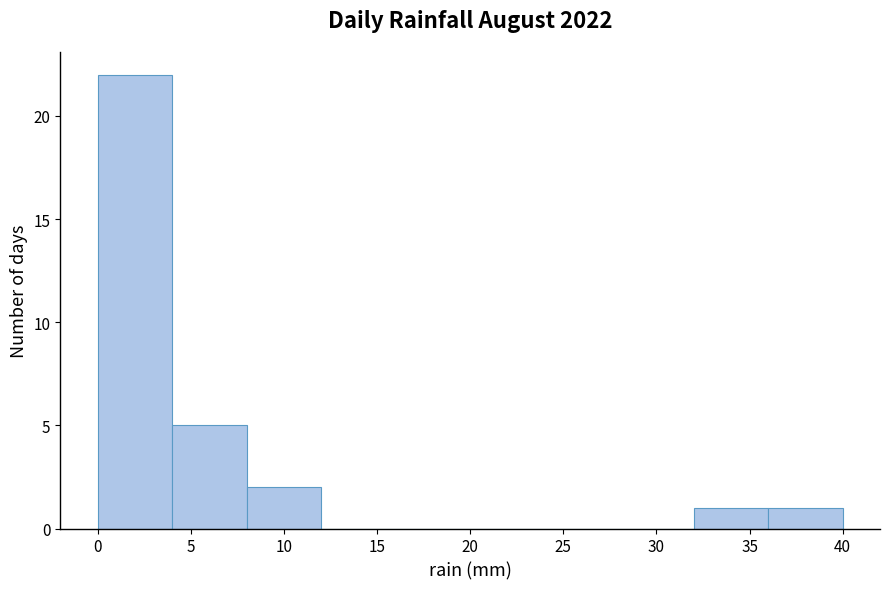

Reading left to right, list every bar in this chart as the range it spans on the x-axis followed by its height. The values are not printed on the chart, so give them approximately, as read against the axis.

0 to 4: 22
4 to 8: 5
8 to 12: 2
12 to 16: 0
16 to 20: 0
20 to 24: 0
24 to 28: 0
28 to 32: 0
32 to 36: 1
36 to 40: 1